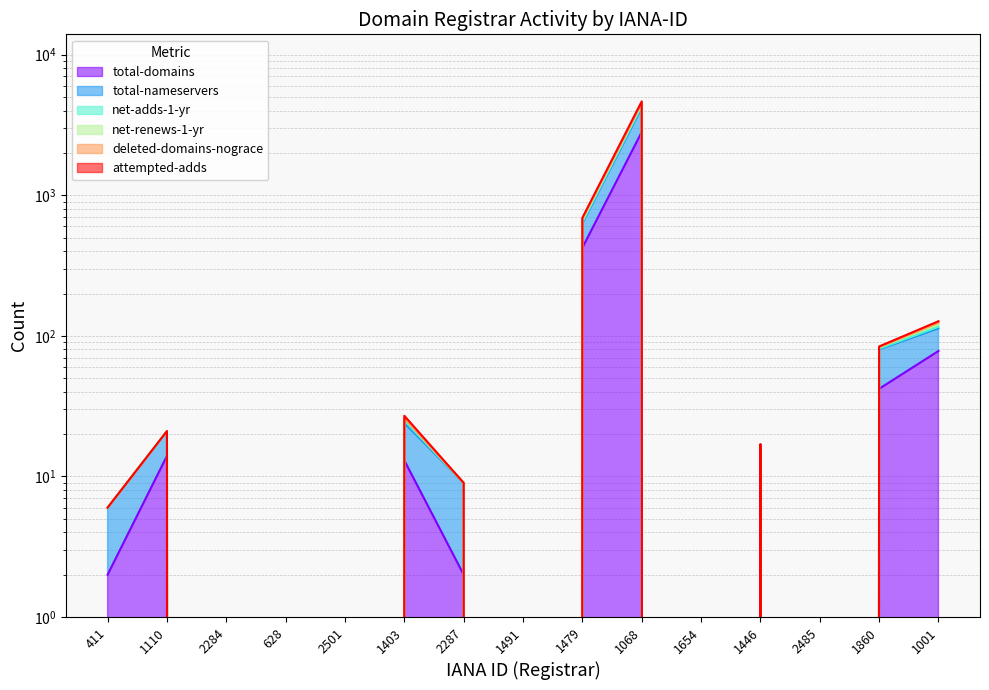

List the series in order of their peak value, lowest first.

total-domains, total-nameservers, attempted-adds, deleted-domains-nograce, net-renews-1-yr, net-adds-1-yr